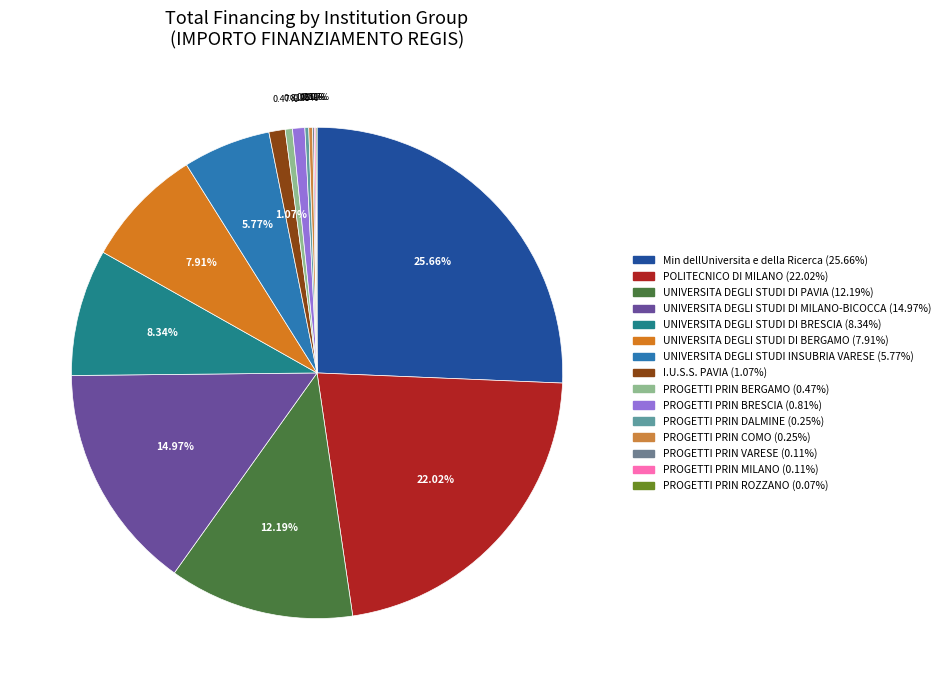

Does PROGETTI PRIN DALMINE represent more than half of the total?

No